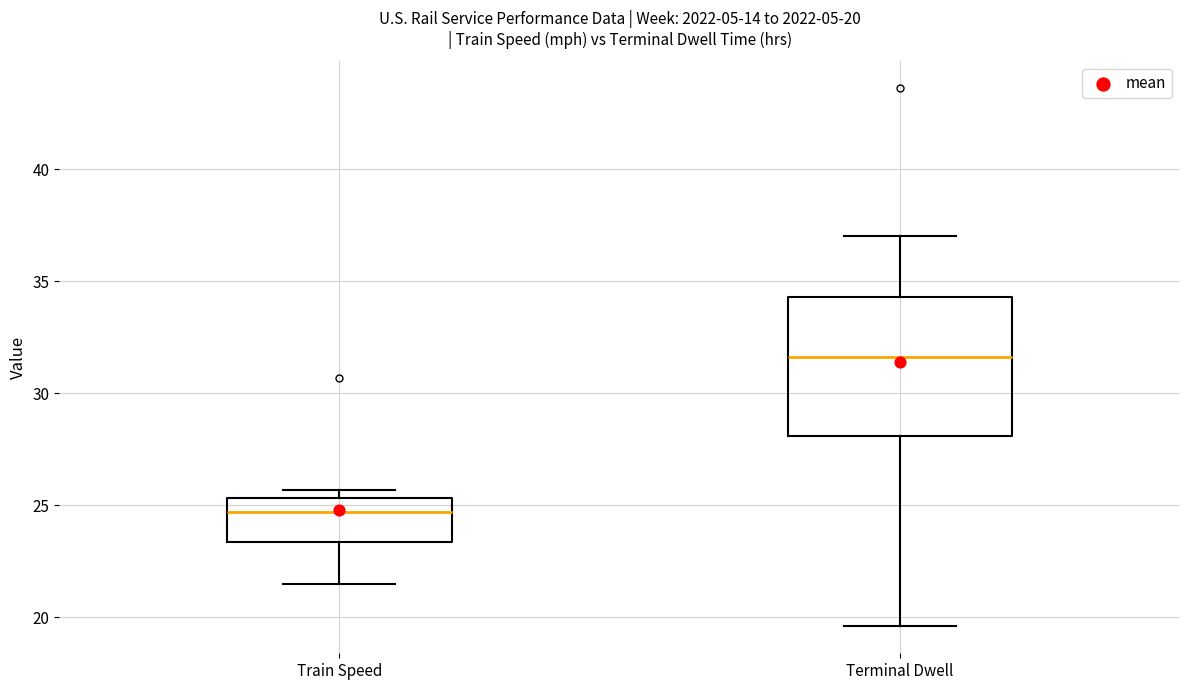

Comparing the boxes themselves (not the whiskers), which one is the tallest?

Terminal Dwell